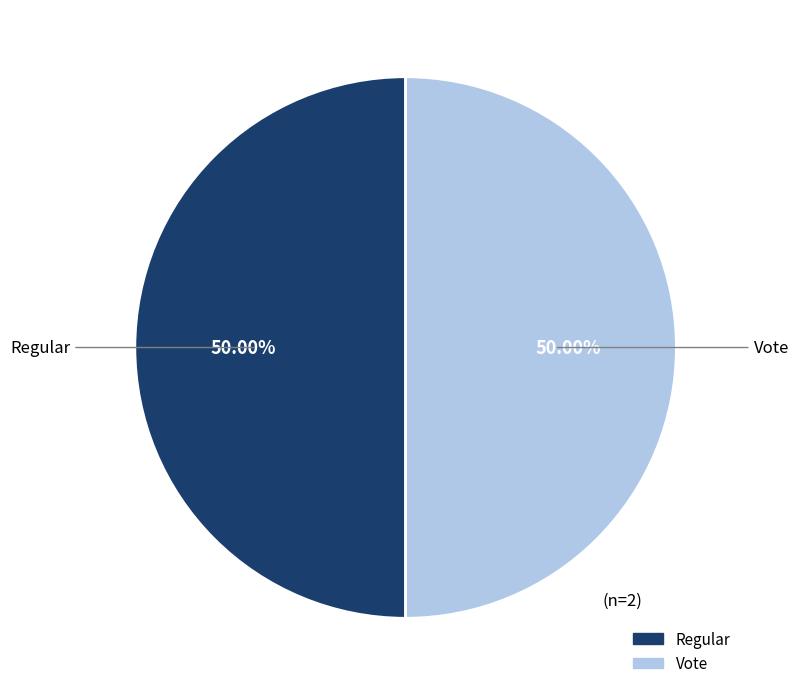

True or false: Regular accounts for 1% of the total.

False